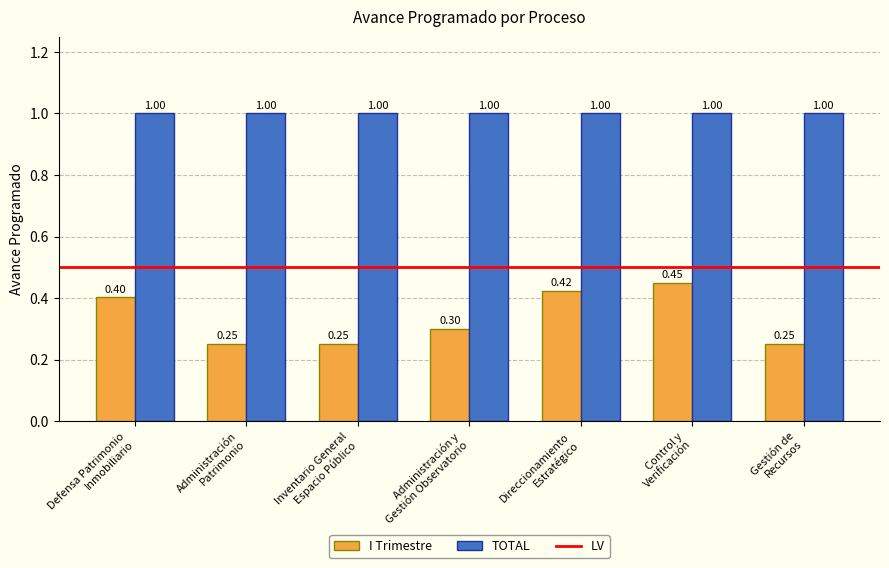

Count the TOTAL values in the range 1 to 2.

7